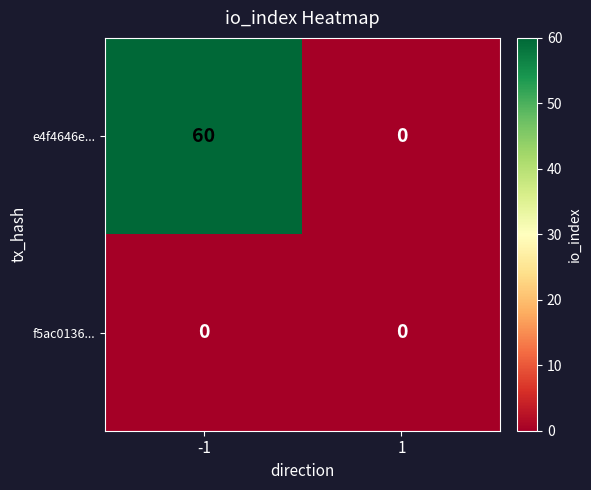

What is the difference between the e4f4646e... values at 1 and -1?

60